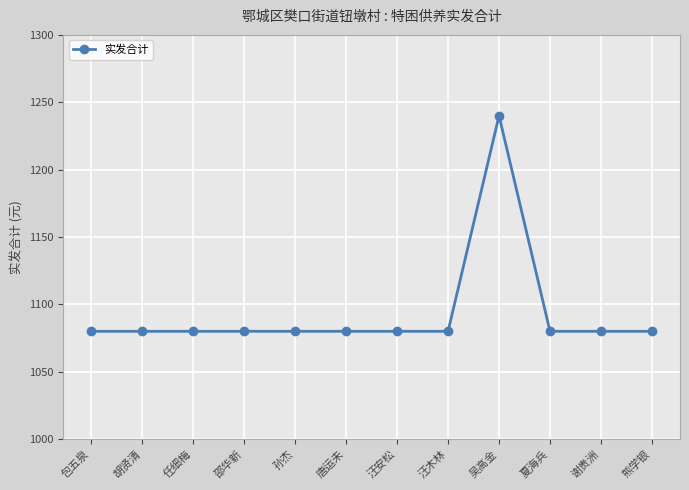

What is the ratio of the value at 吴高金 to the value at 夏海兵?

1.1